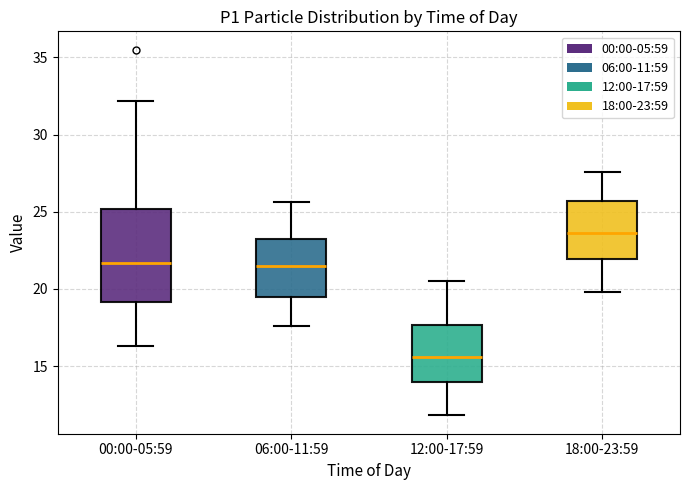

Reading left to right, transcribe this box plot: for each box, give where its median line is, the range the box spans, and where its two whiskers end, as read against the y-axis. The values are not printed on the chart, so give them approximately, as read against the axis.

00:00-05:59: median 21.5, box 19.0 to 25.0, whiskers 16.5 to 32.0
06:00-11:59: median 21.5, box 19.5 to 23.5, whiskers 17.5 to 25.5
12:00-17:59: median 15.5, box 14.0 to 17.5, whiskers 12.0 to 20.5
18:00-23:59: median 23.5, box 22.0 to 25.5, whiskers 20.0 to 27.5